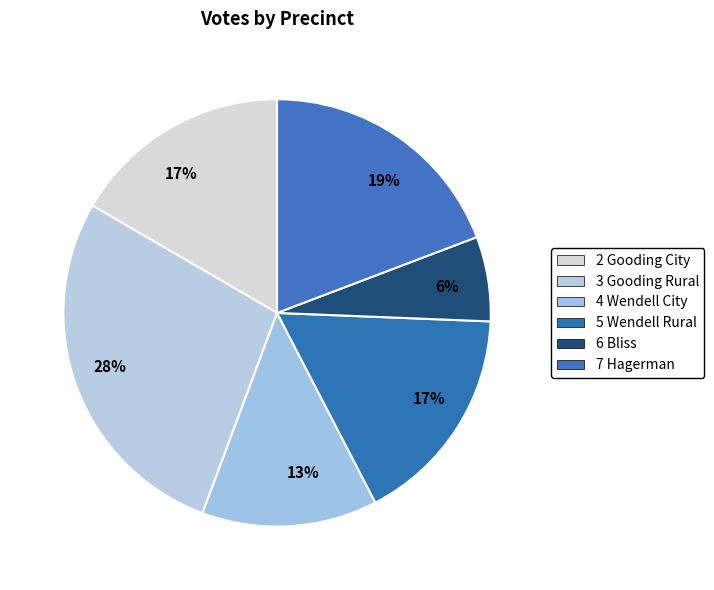

Count the number of slices in the pie.

6